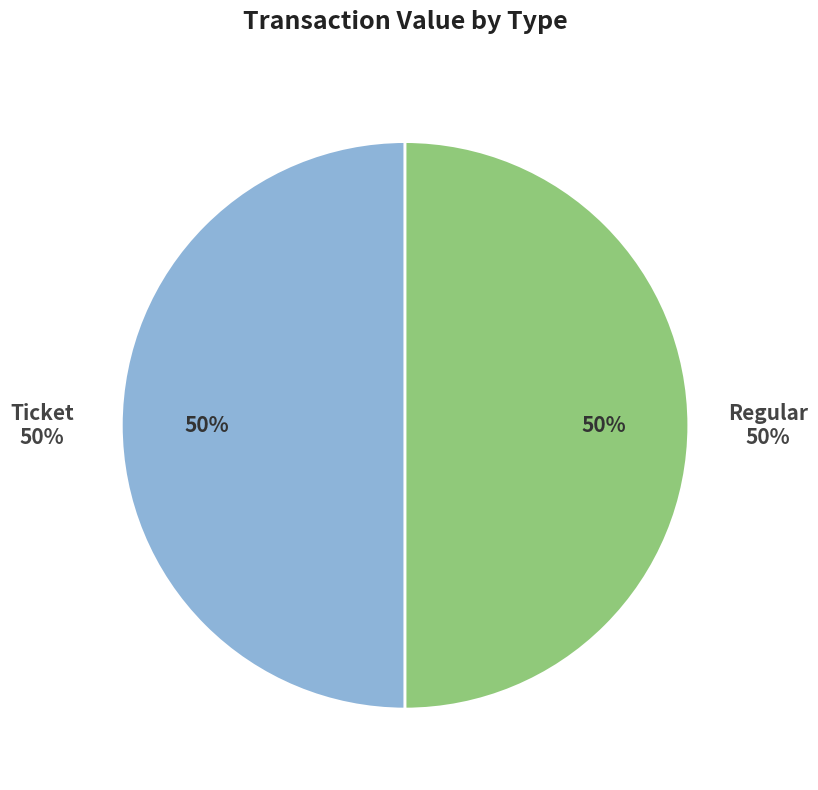

True or false: Ticket (io_index=0) accounts for 14% of the total.

False